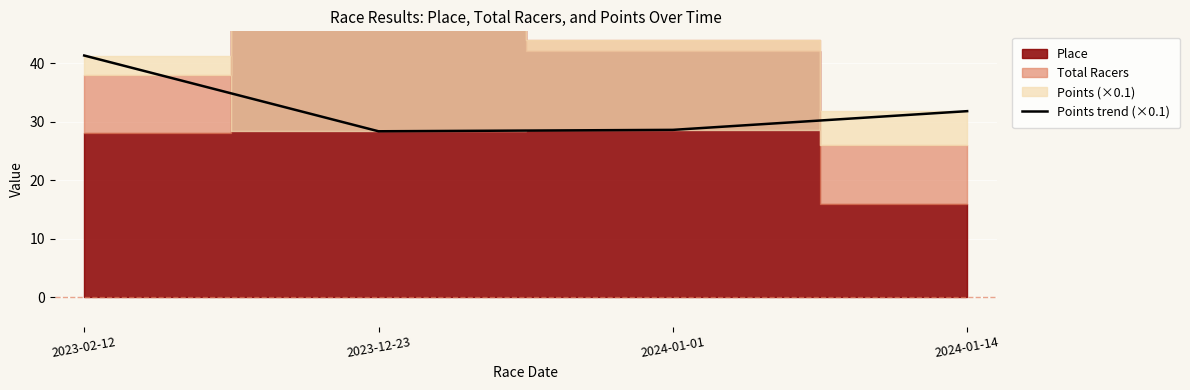

What is the sum of the values at 2024-01-14 and 2023-12-23?

60.1